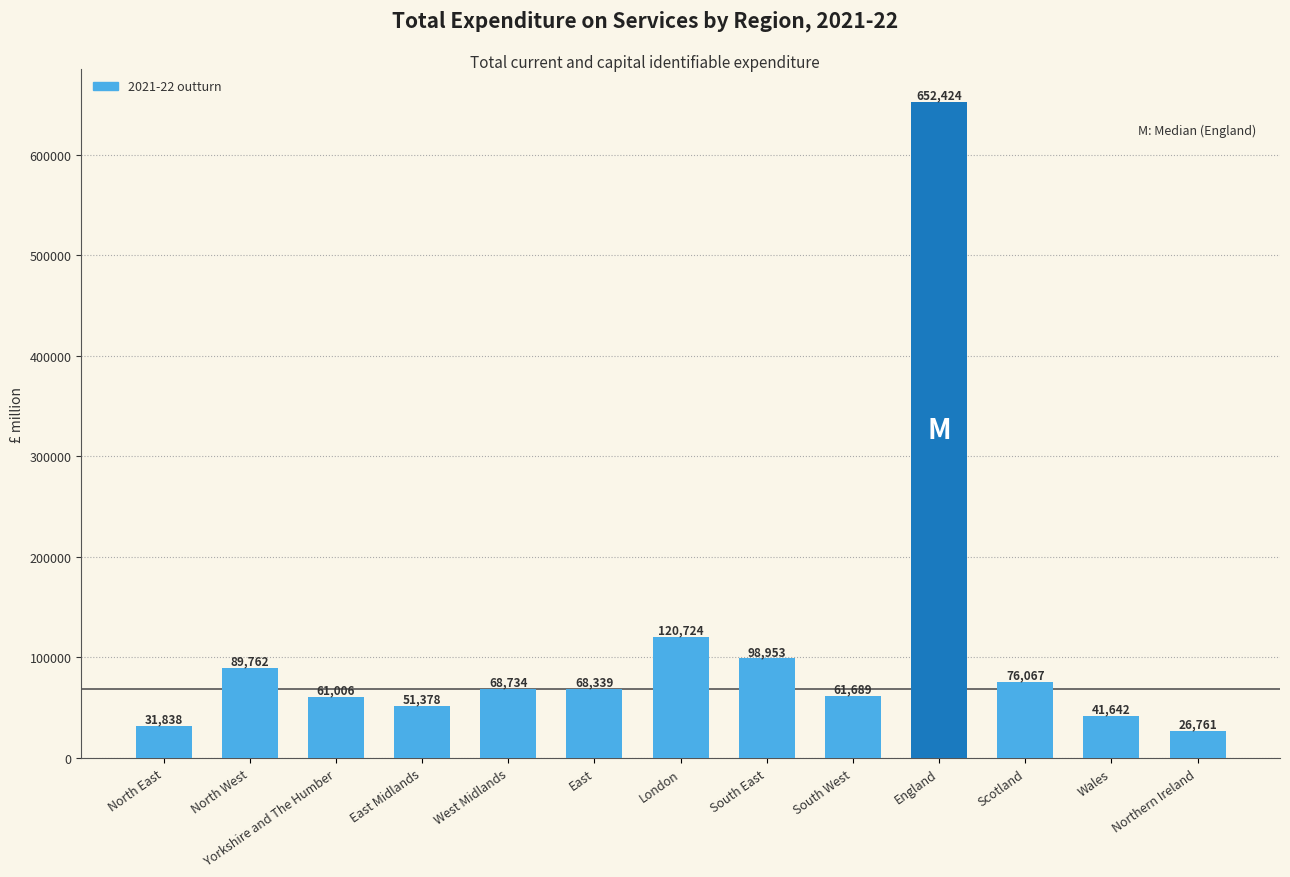

What is the difference between the values at South West and South East?

37264